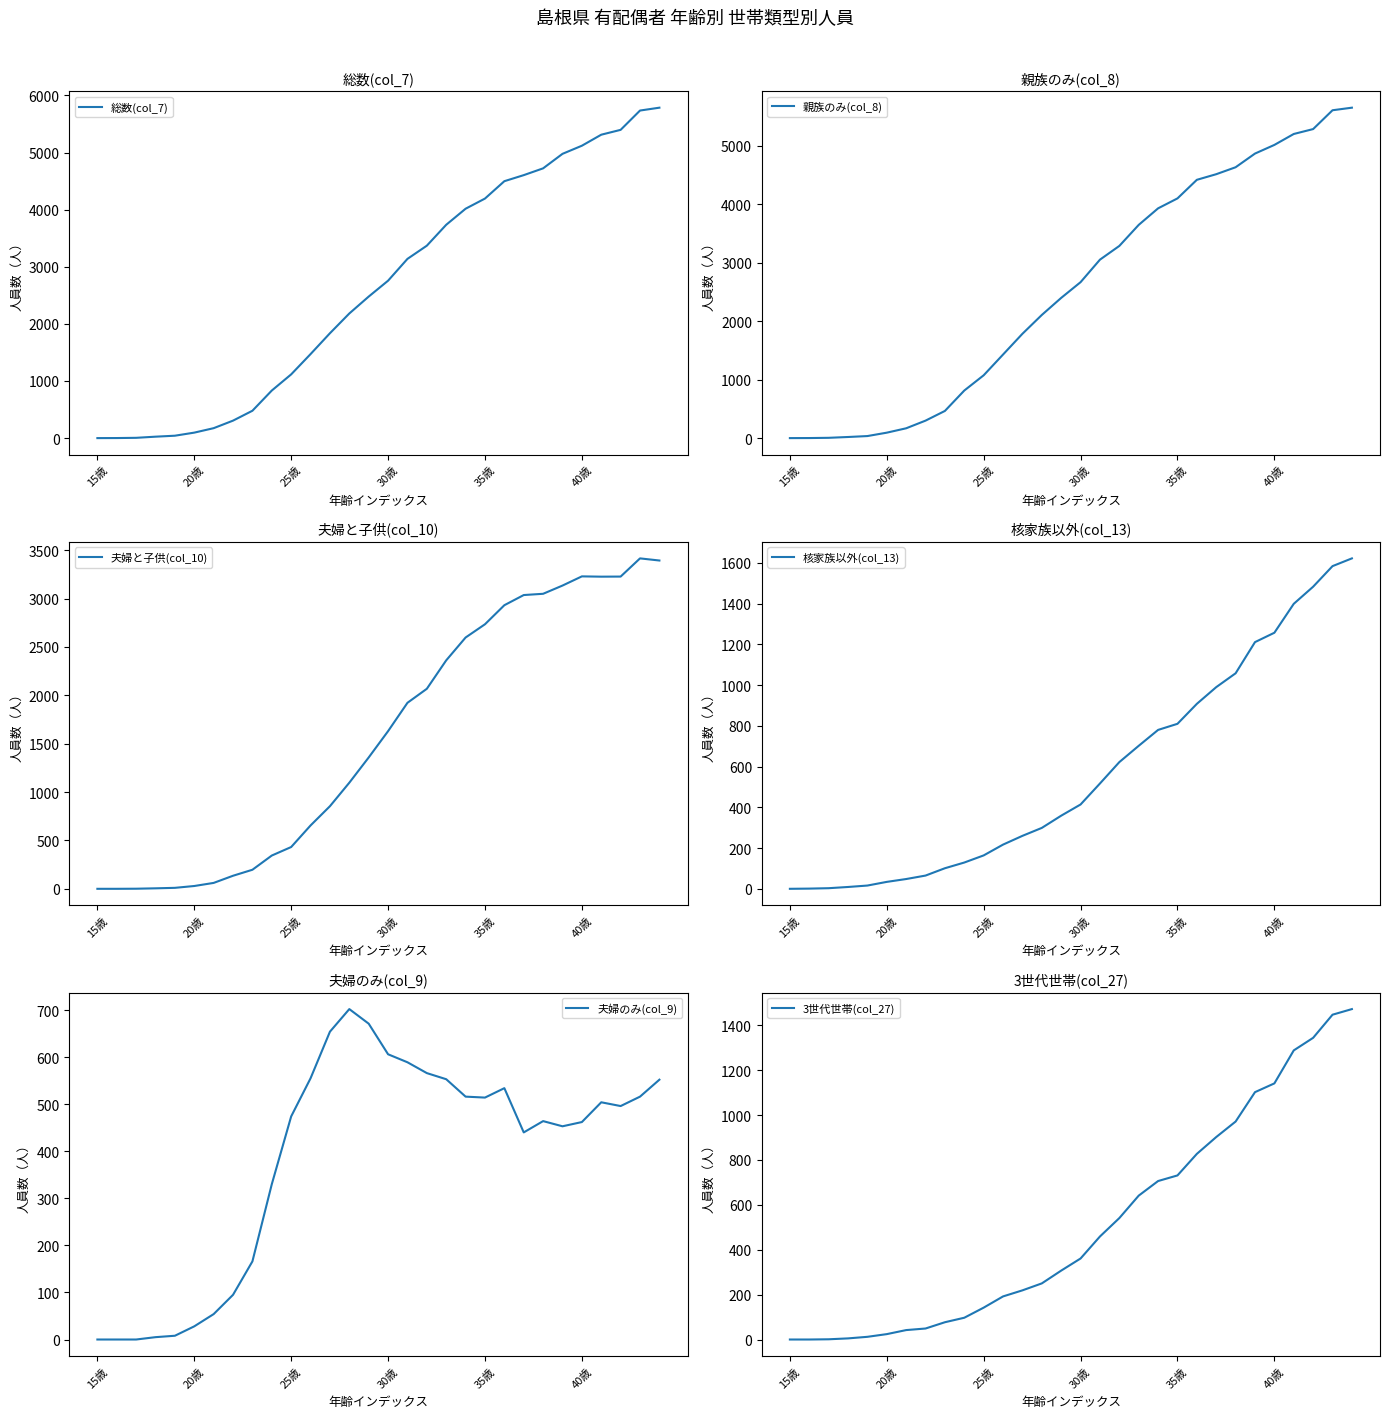

What position from the right is 15歳?

30